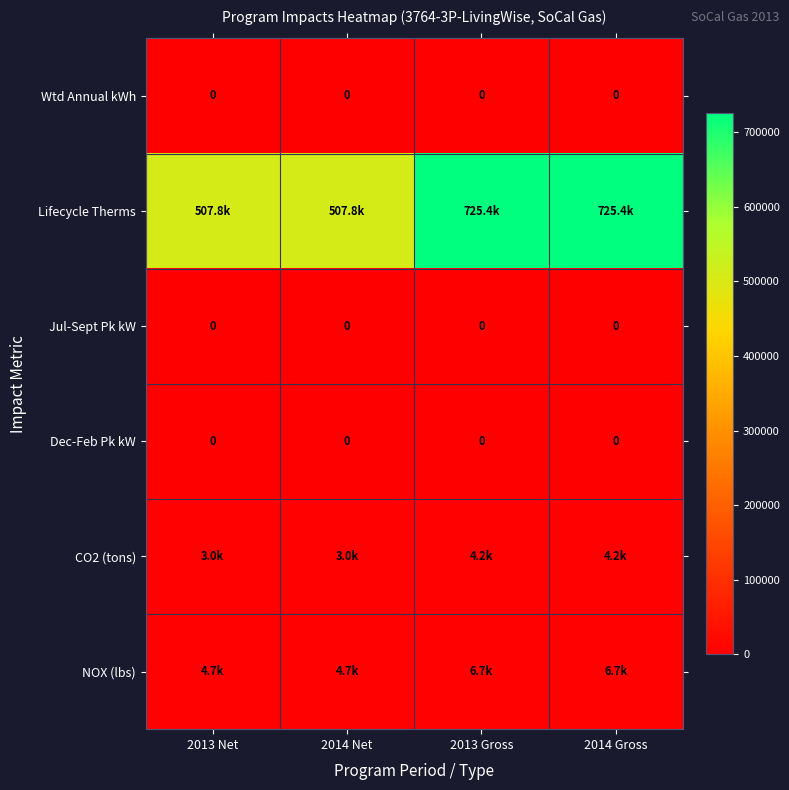

What is the greatest value displayed?

725395.0